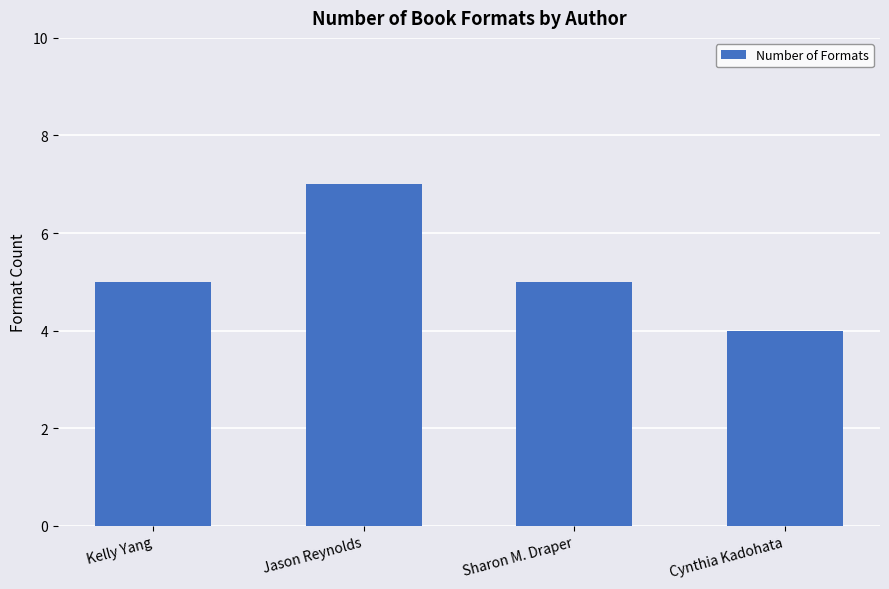

What is the label of the 2nd bar from the left?

Jason Reynolds